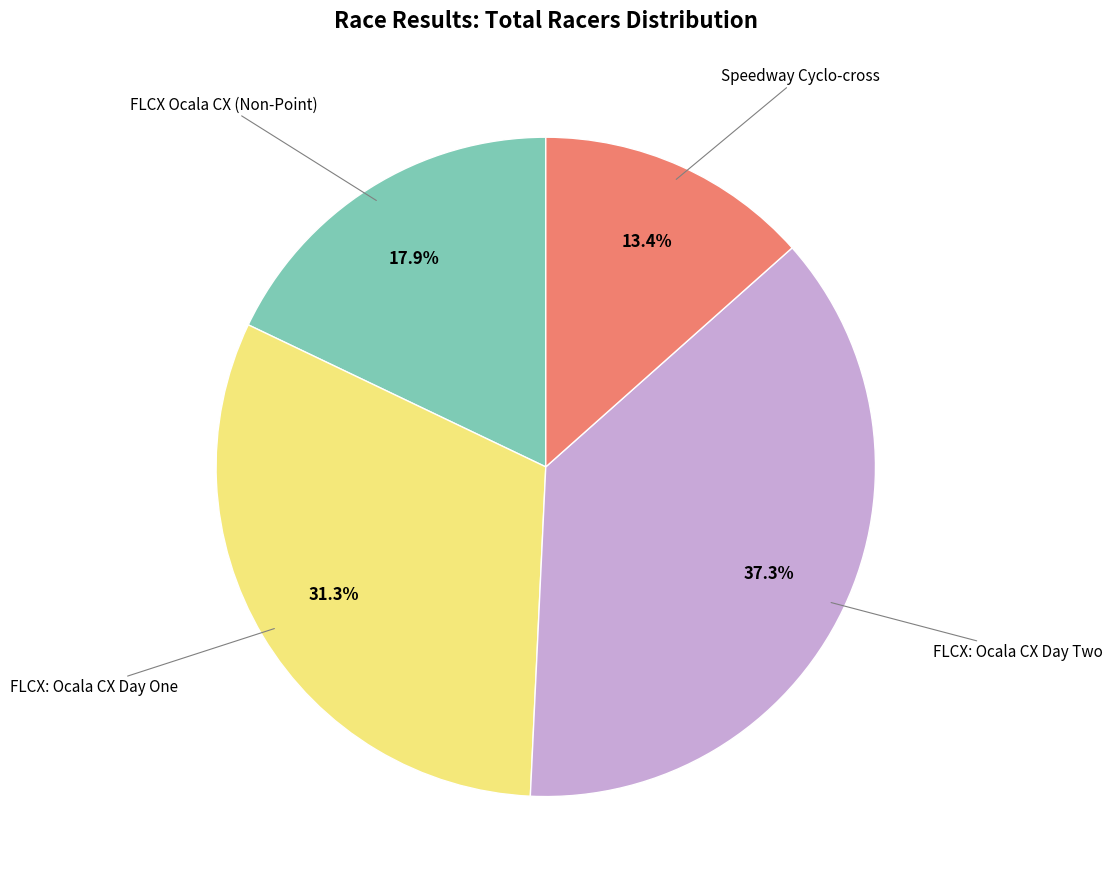

Is there a majority slice in this chart?

No